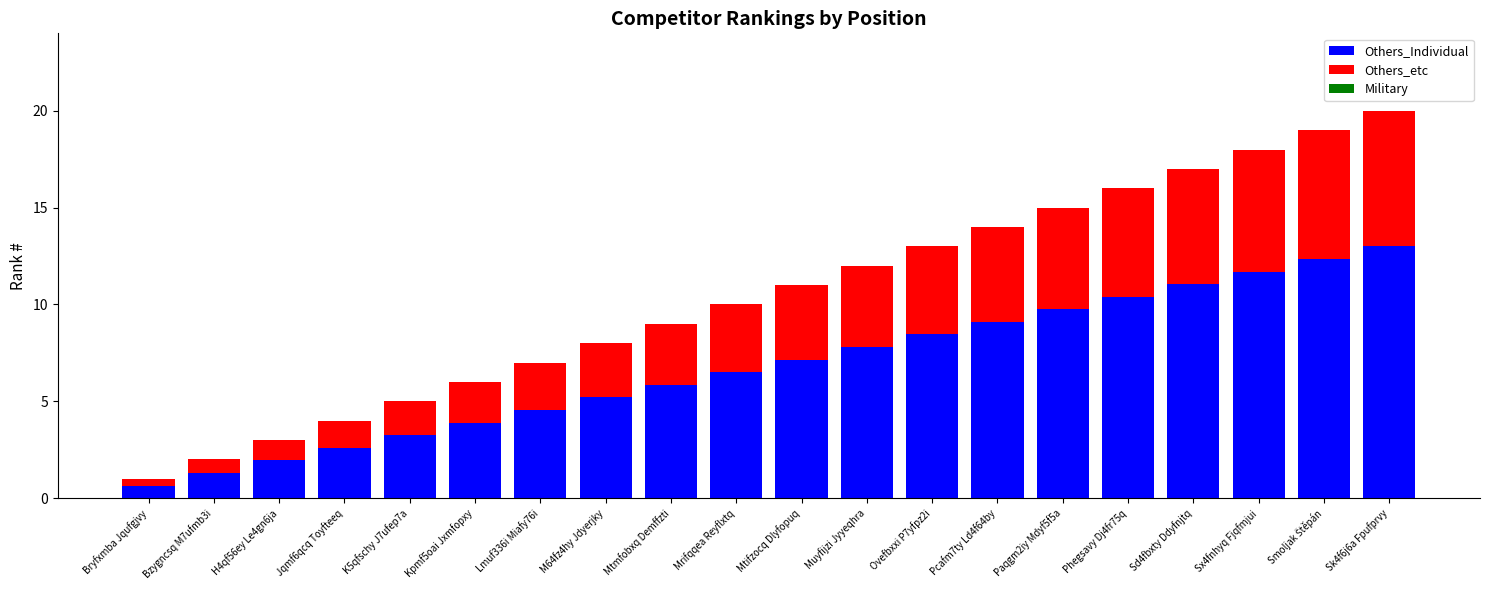

Count the number of data series in this chart.

2